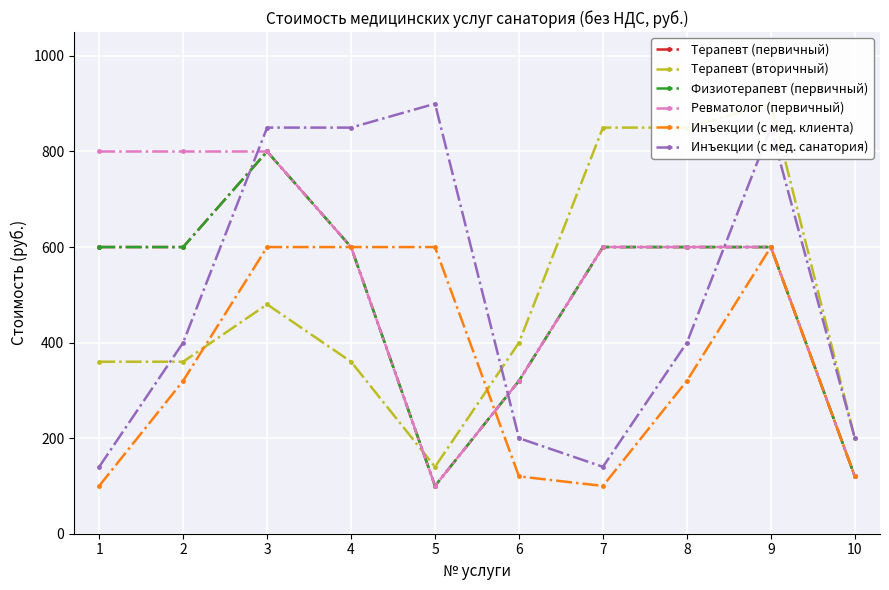

What is the sum of all Терапевт (вторичный) values?

4900